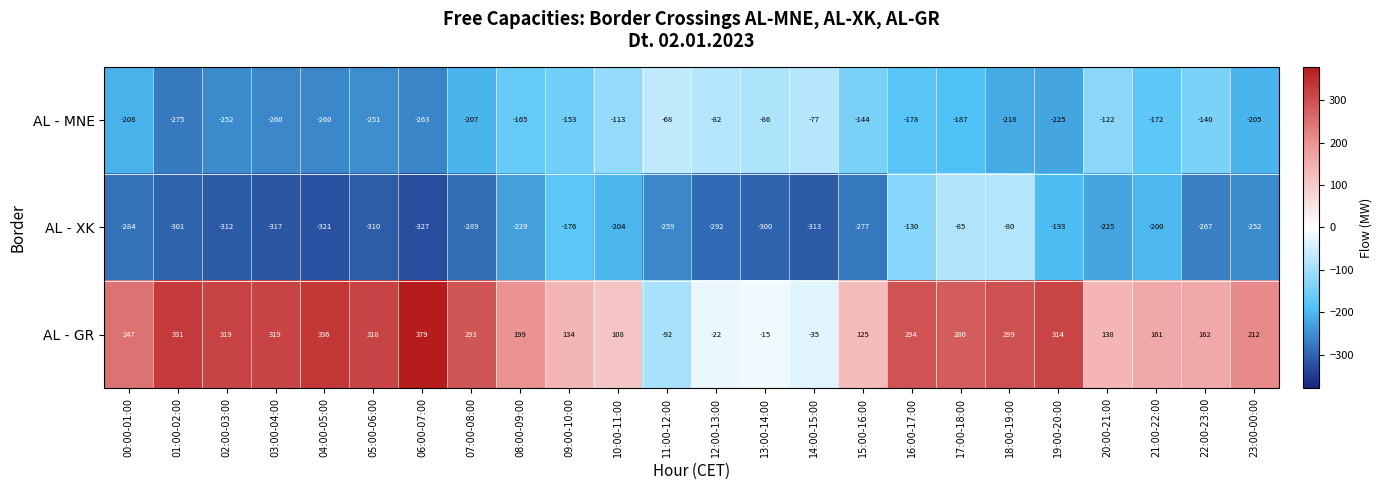

Which series has the largest total across all categories?

AL - GR